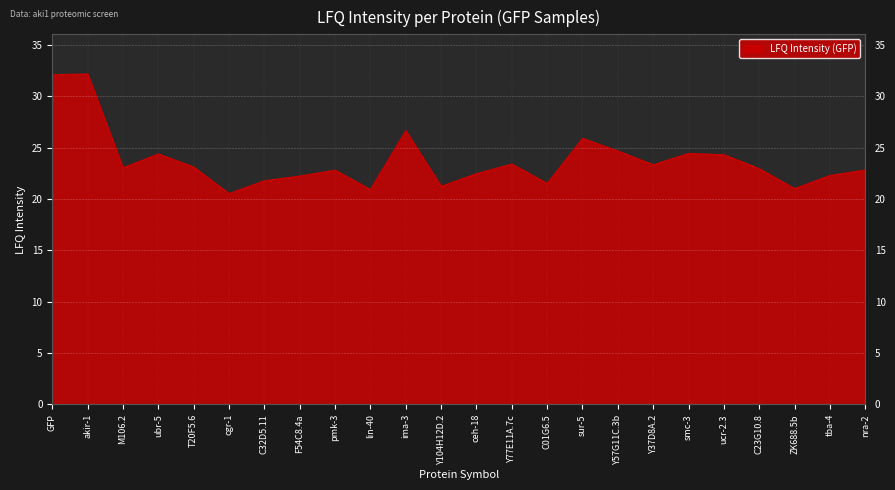

What position from the right is pmk-3?

16